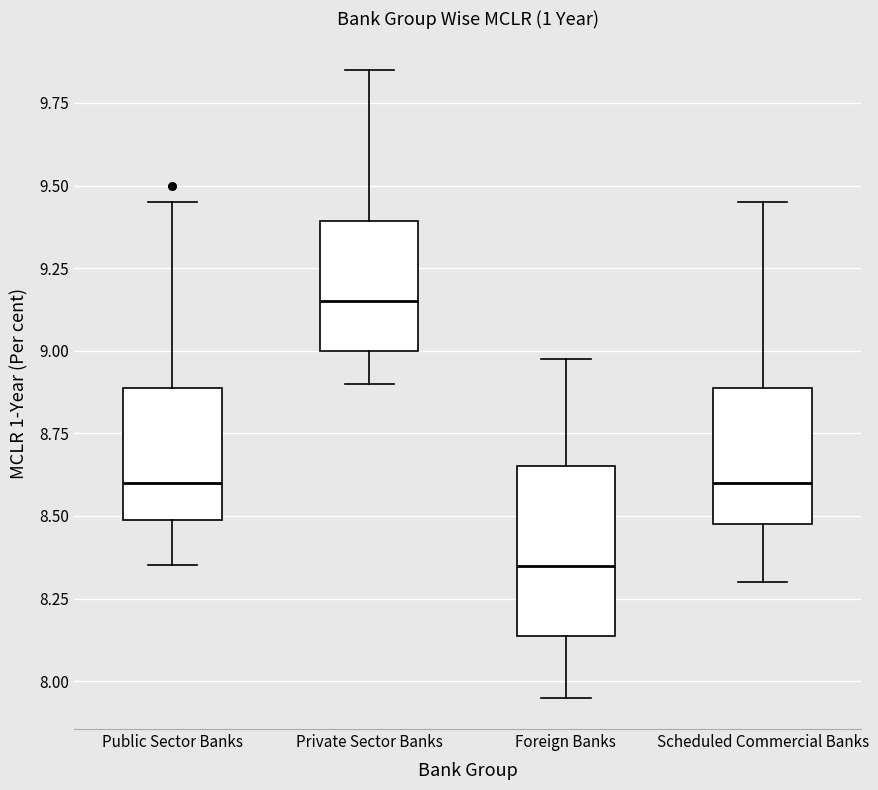

Which box's median line is the highest?

Private Sector Banks